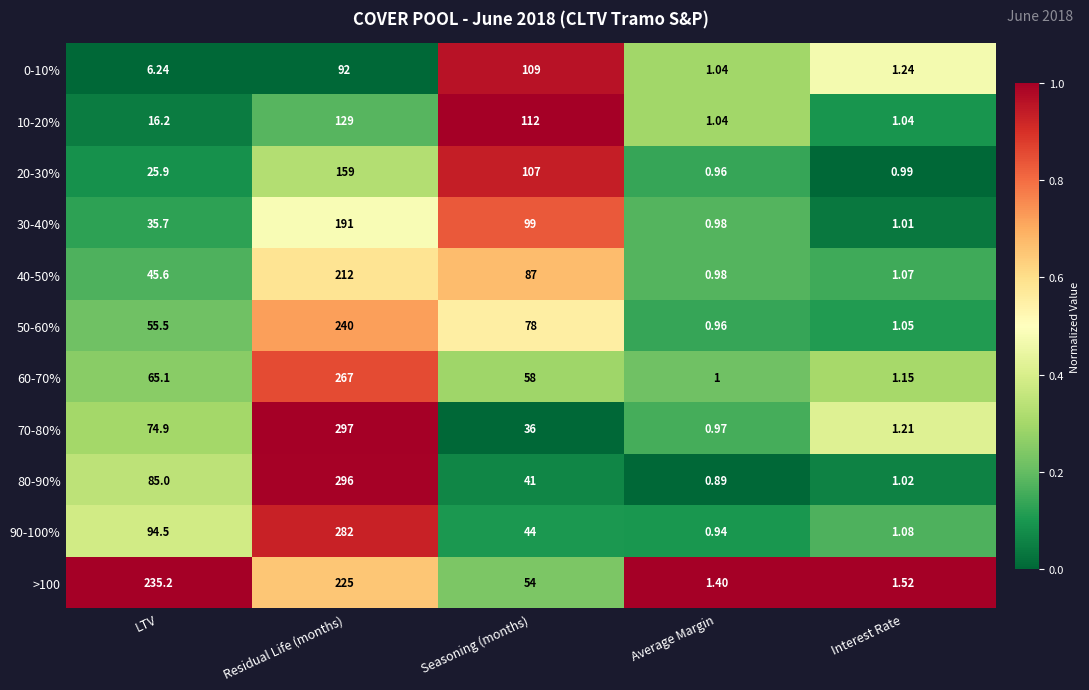

At which category does the chart reach its peak across all series?

Residual Life (months)